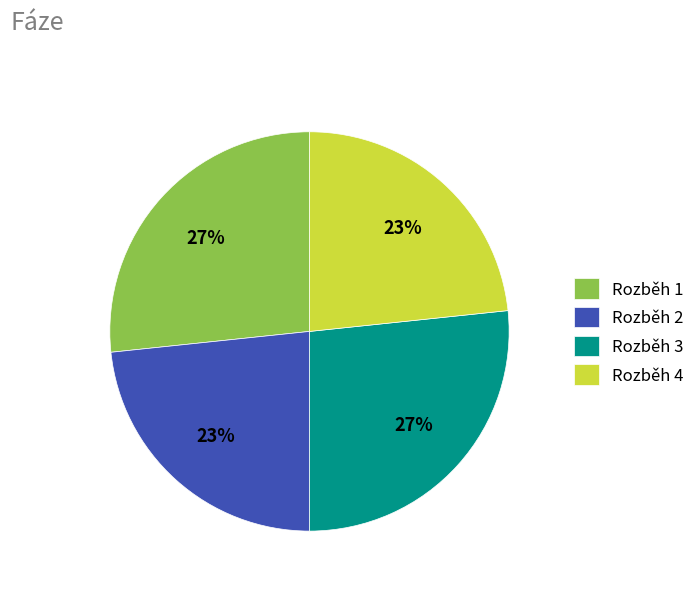

What is the ratio of the value at Rozběh 2 to the value at Rozběh 3?

0.9